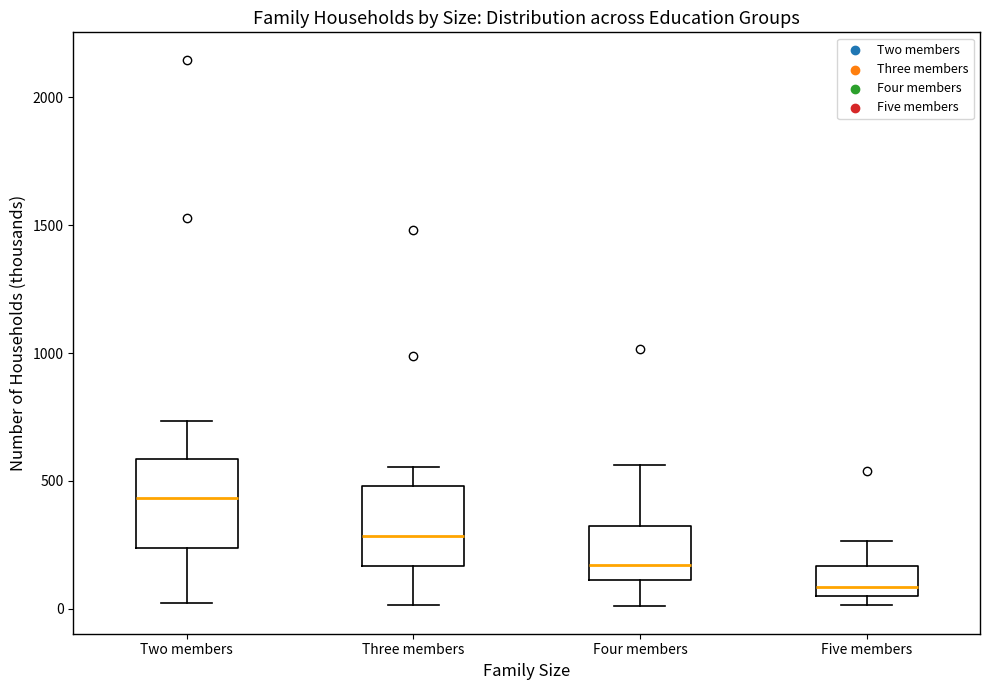

Reading left to right, read every box against the y-axis: the position of its median line, the range the box covers, and the ends of its whiskers. The values are not printed on the chart, so give them approximately, as read against the axis.

Two members: median 450, box 250 to 600, whiskers 0 to 750
Three members: median 300, box 150 to 500, whiskers 0 to 550
Four members: median 150, box 100 to 300, whiskers 0 to 550
Five members: median 100, box 50 to 150, whiskers 0 to 250